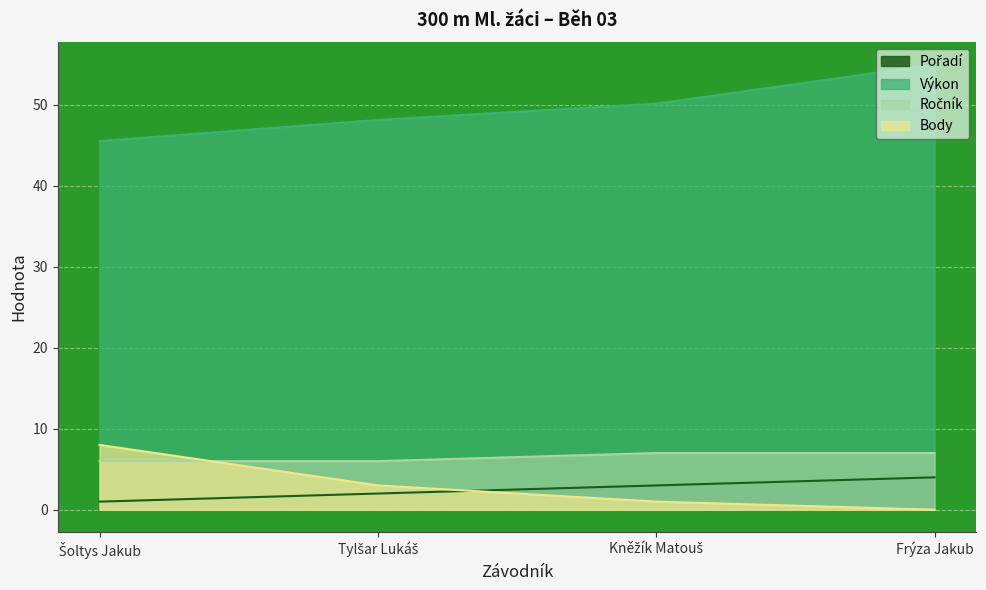

What is the label of the 2nd point from the right?

Kněžík Matouš